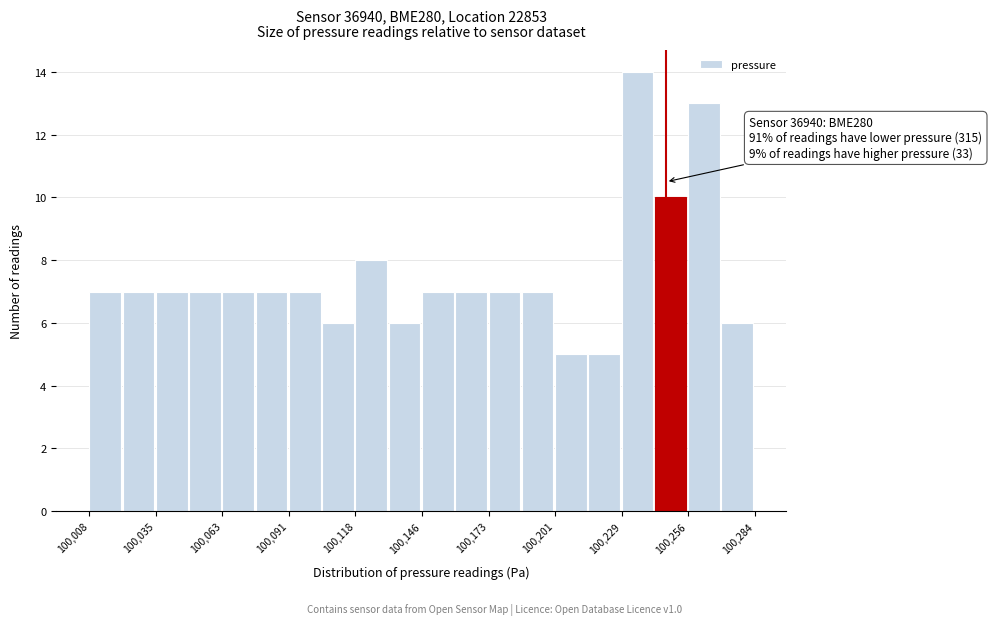

Around what value on the x-axis is the tallest bar? Give the approximate position of its centre, as read against the axis.

100235